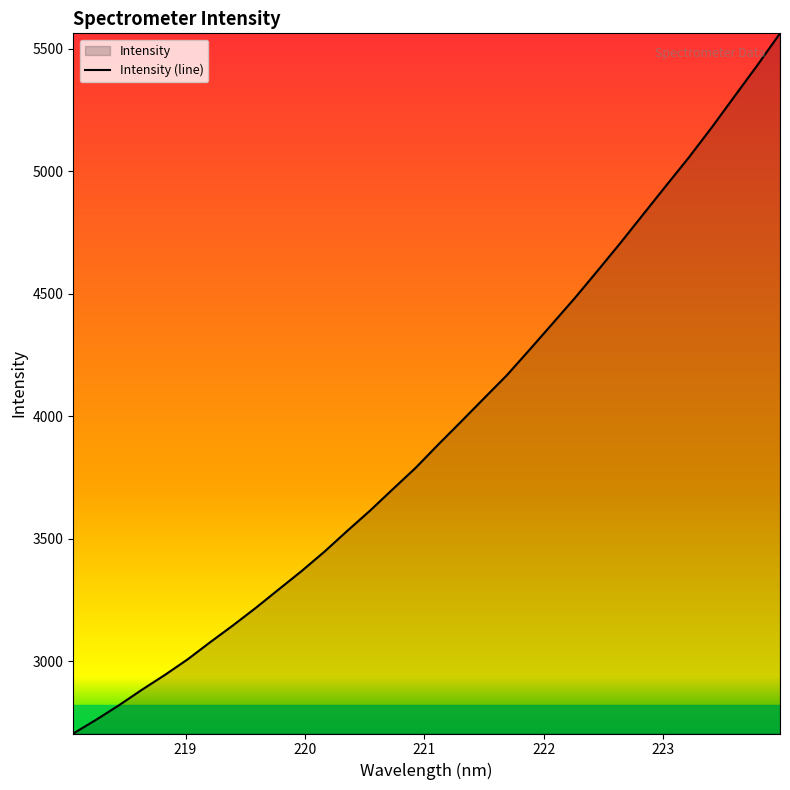

What is the greatest value displayed?

5563.9